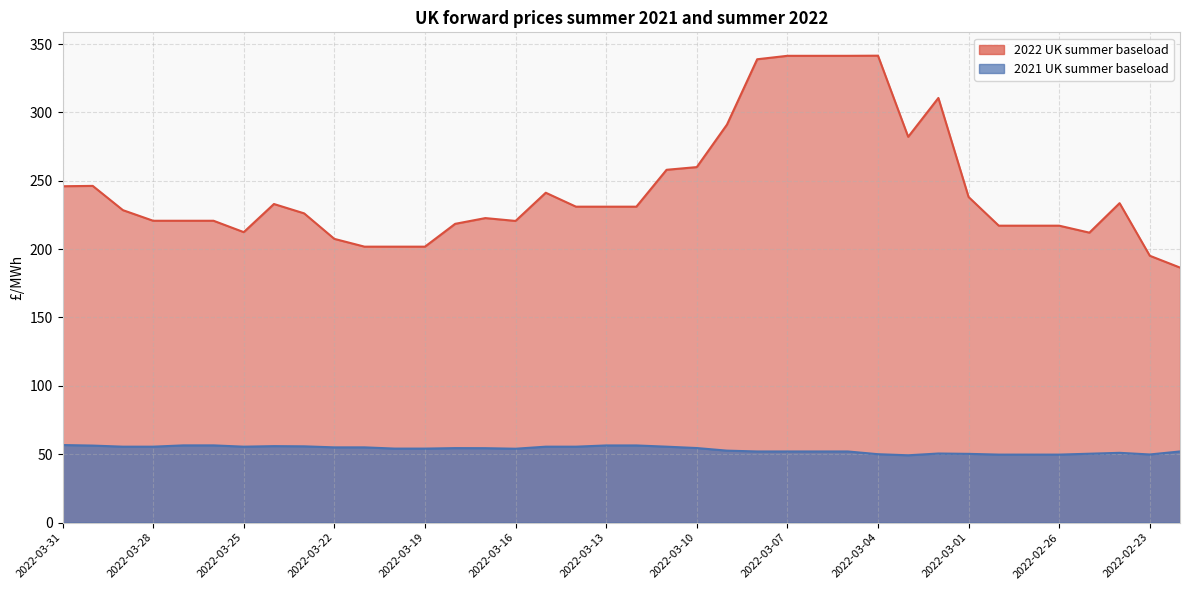

Which series has the largest range (max minus min)?

2022 UK summer baseload